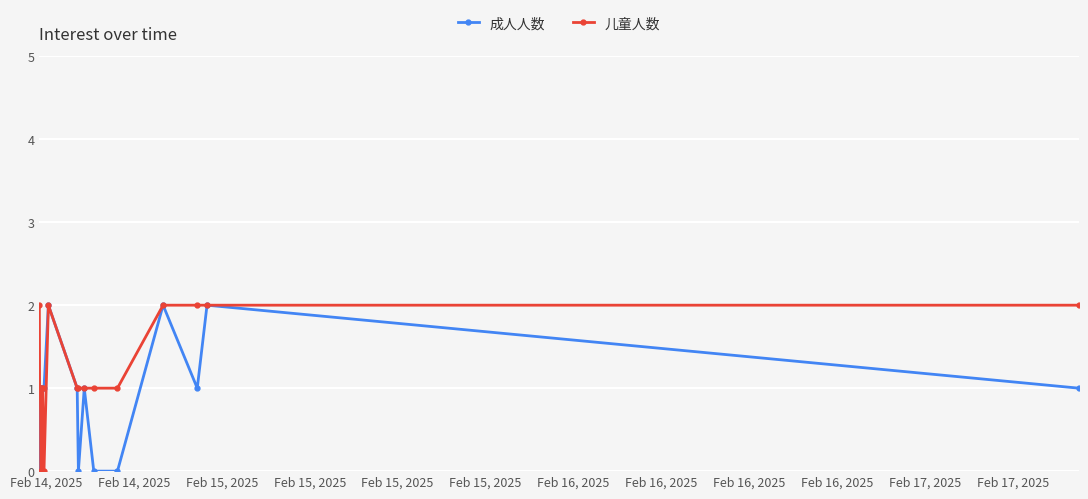

What is the sum of all 成人人数 values?

15